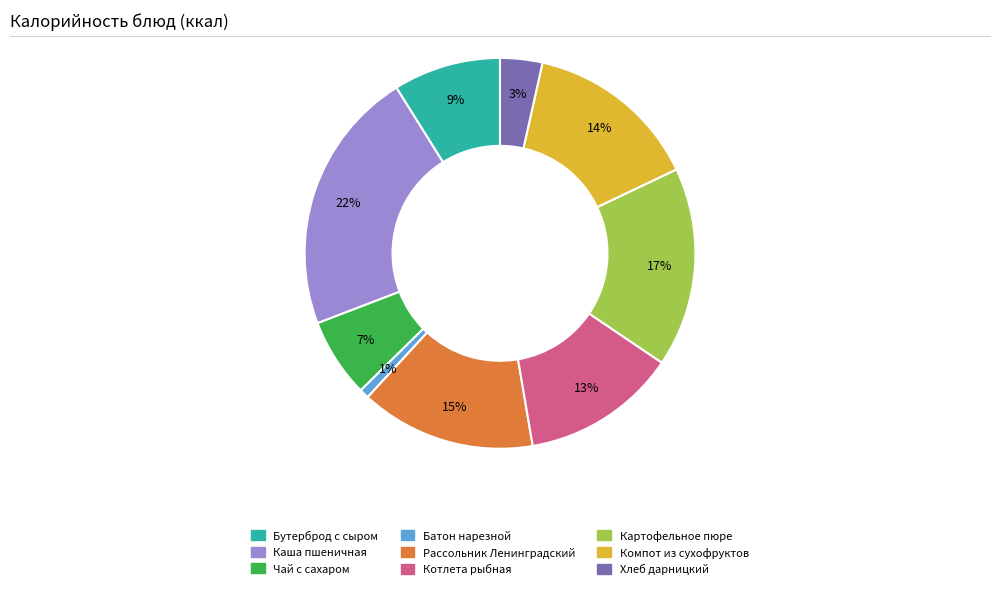

Approximately how many times larger is the value at Бутерброд с сыром compared to Каша пшеничная?

0.4